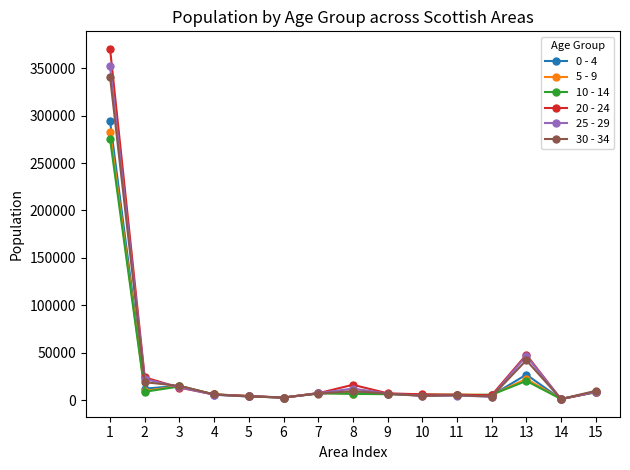

What is the maximum value shown in the chart?

370277